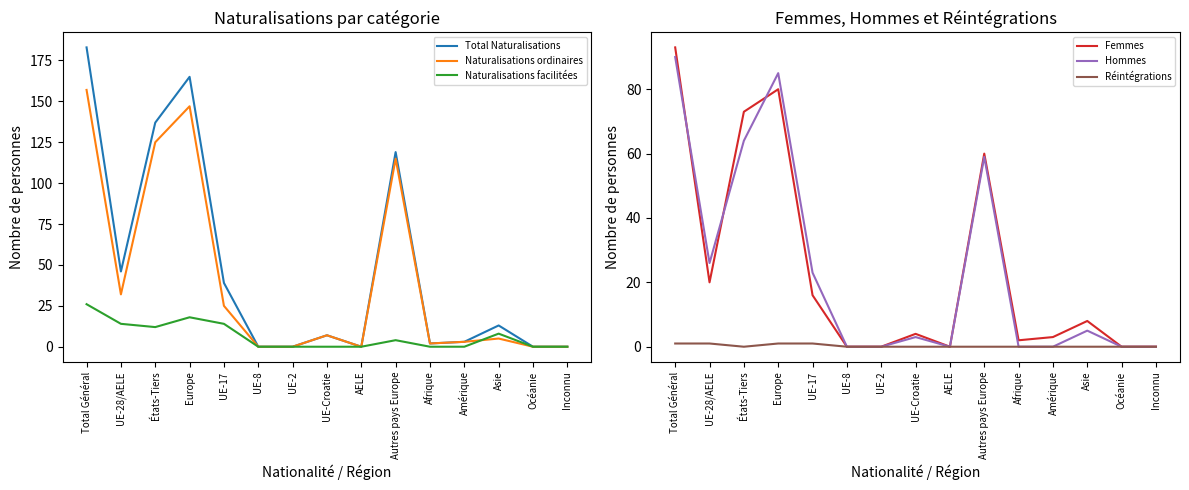

True or false: Hommes and Réintégrations intersect in this chart.

False